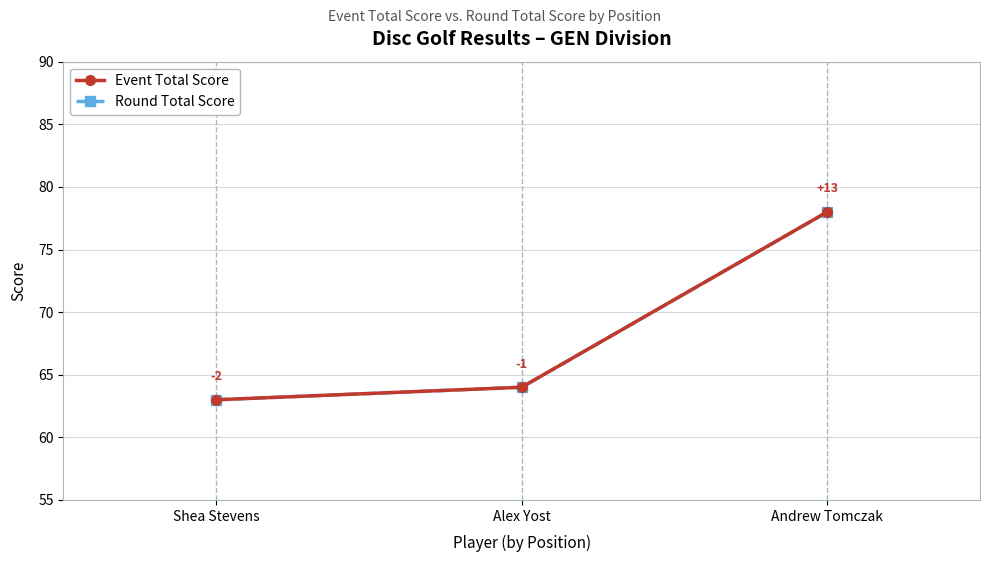

What is the total value across all series at Alex Yost?

128